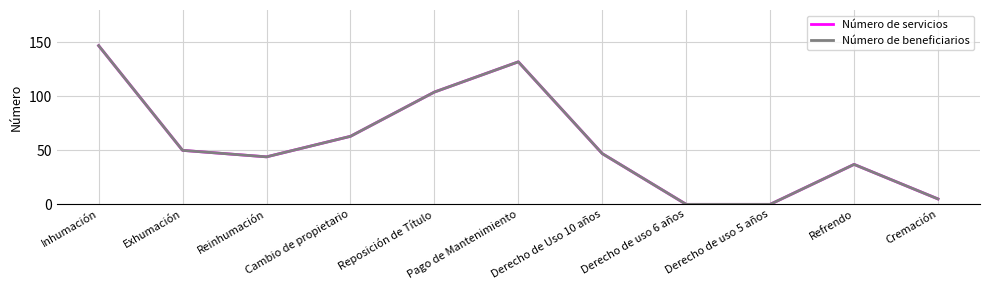

Is this an area chart (filled region under the line)?

No